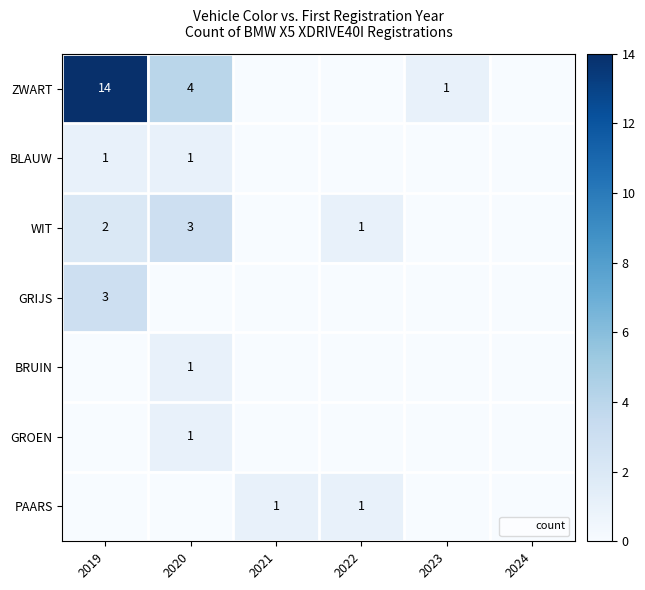

What is the difference between the ZWART values at 2024 and 2019?

14